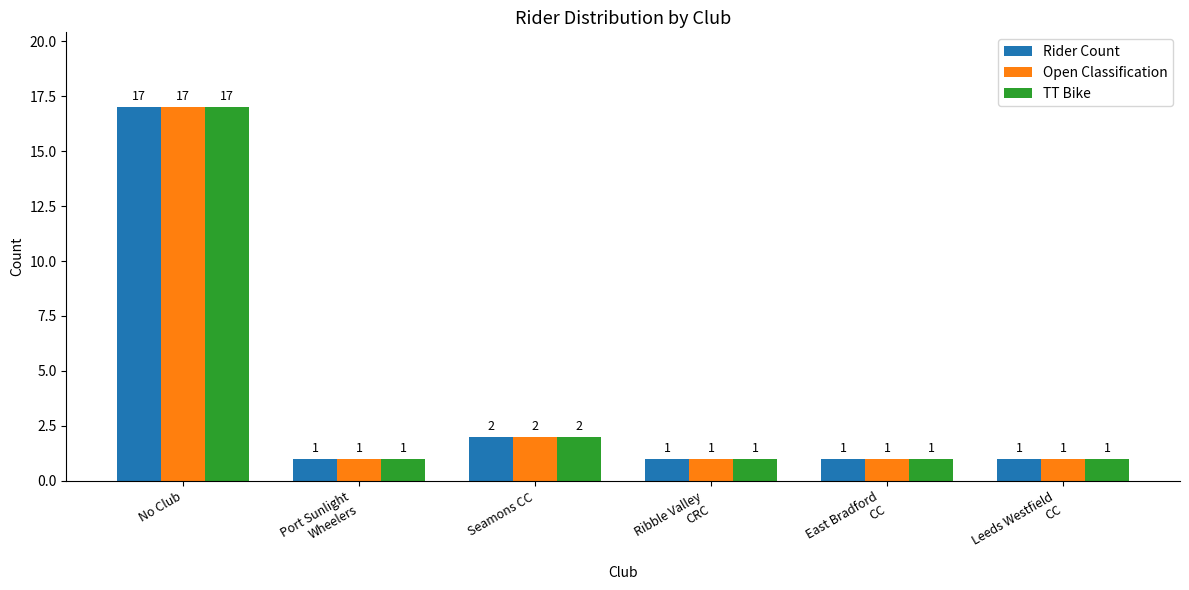

Reading right to left, list all the values displayed in this chart.

Rider Count: Leeds Westfield
CC=1	East Bradford
CC=1	Ribble Valley
CRC=1	Seamons CC=2	Port Sunlight
Wheelers=1	No Club=17
Open Classification: Leeds Westfield
CC=1	East Bradford
CC=1	Ribble Valley
CRC=1	Seamons CC=2	Port Sunlight
Wheelers=1	No Club=17
TT Bike: Leeds Westfield
CC=1	East Bradford
CC=1	Ribble Valley
CRC=1	Seamons CC=2	Port Sunlight
Wheelers=1	No Club=17